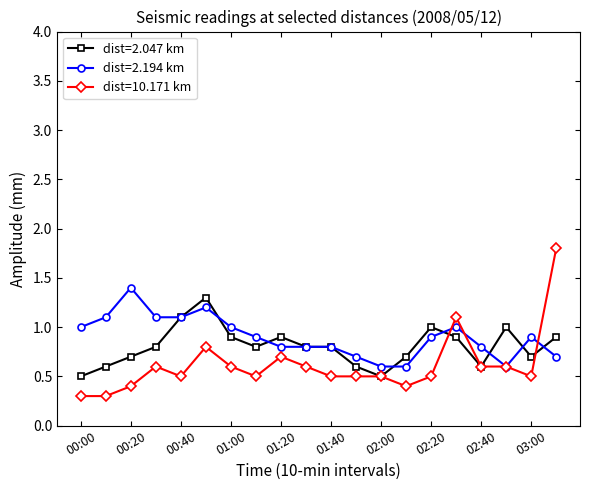

True or false: dist=2.047 km has more than 0 points higher than both neighbors.

True